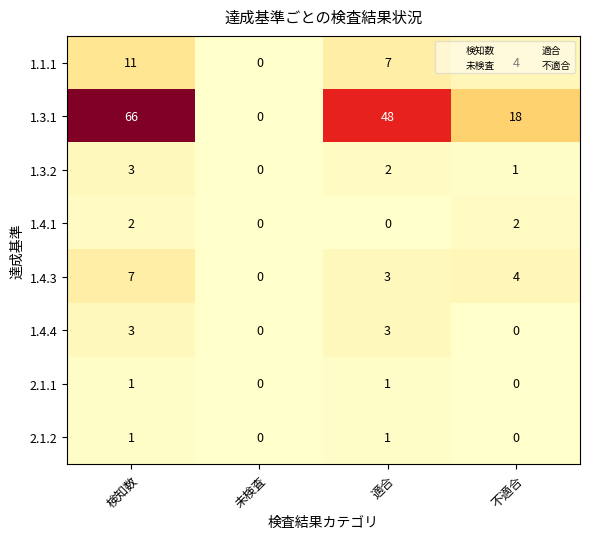

How many positive values does the 1.3.2 series have?

3